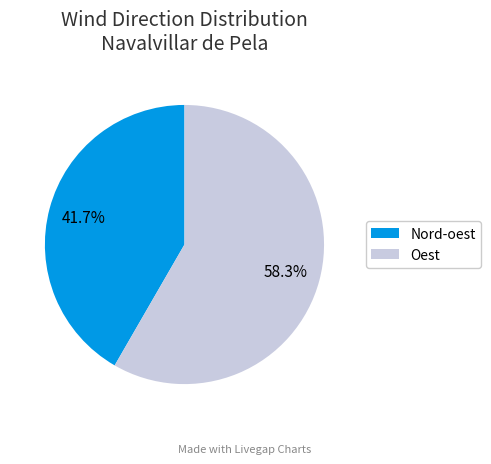

True or false: Nord-oest accounts for 42% of the total.

True